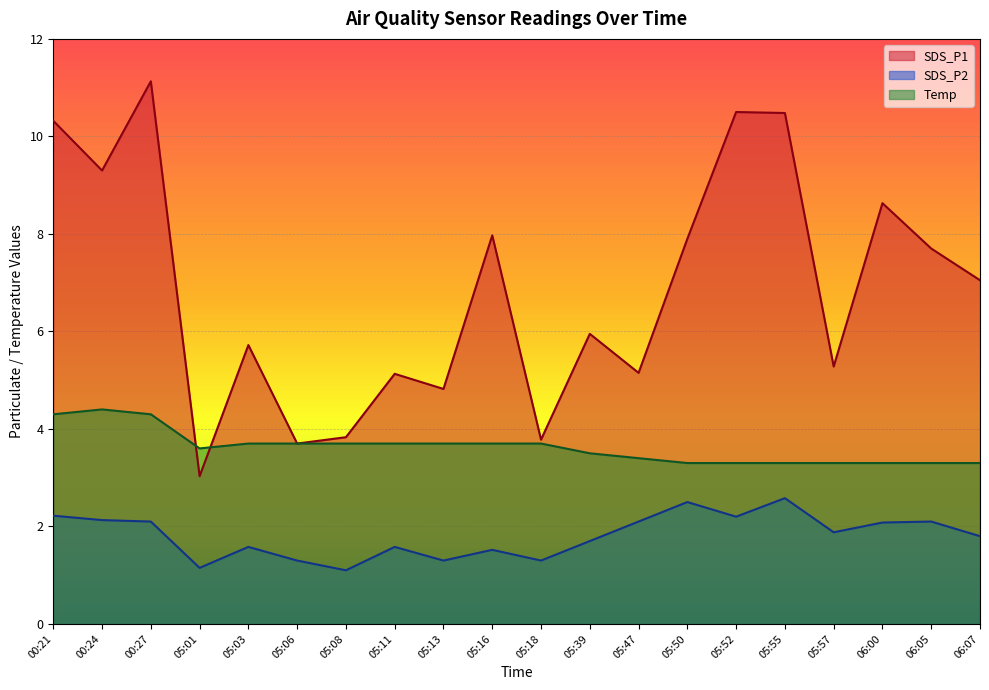

What are all the series names shown in the legend?

SDS_P1, SDS_P2, Temp